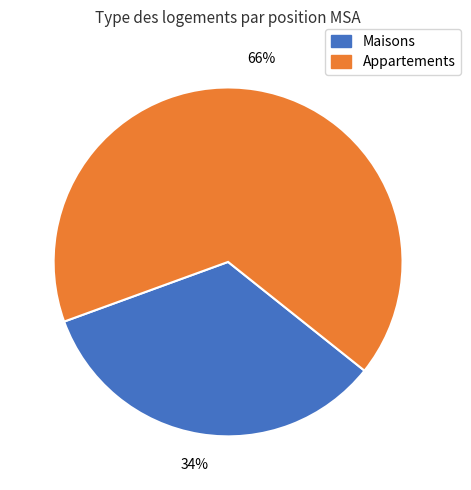

Is there any slice that represents more than half of the pie?

Yes